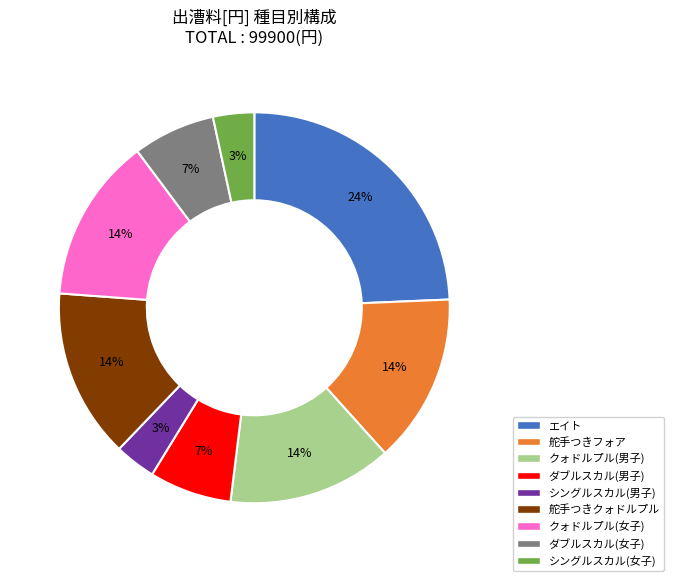

To the nearest percent, what percentage of the pie is シングルスカル(女子)?

3%